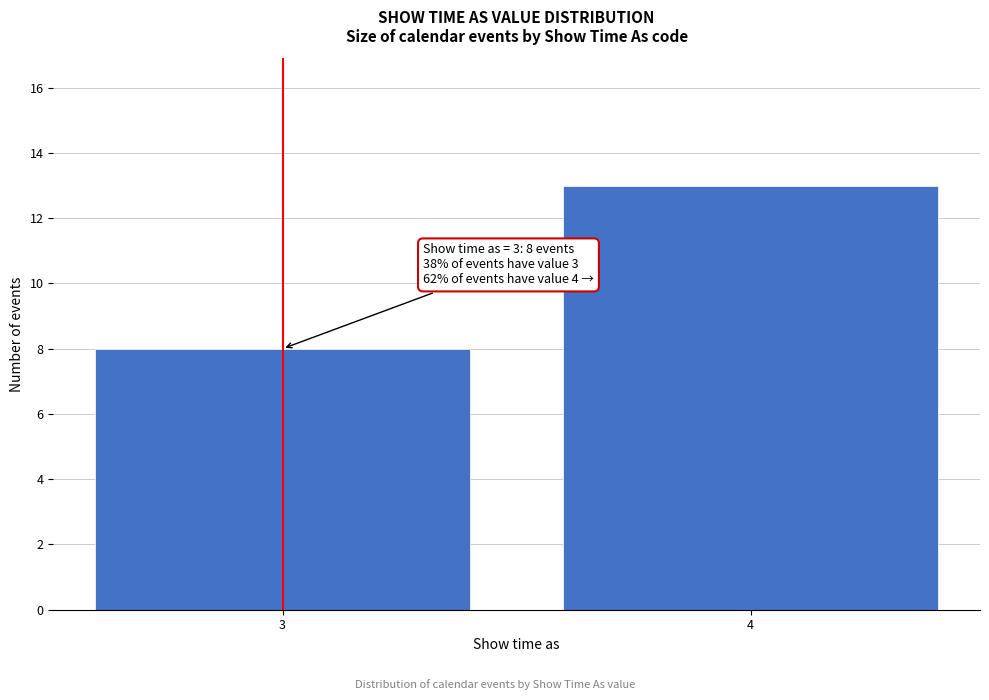

Reading left to right, list all the values displayed in this chart.

3=8	4=13